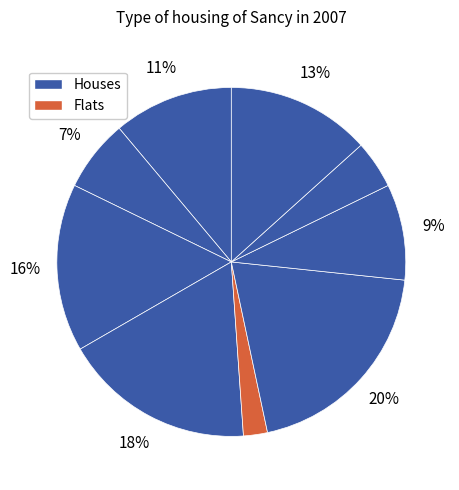

Rank the categories by value from highest to lowest.

9, 8, 7, 6, 5, 4, 3, 2, 1